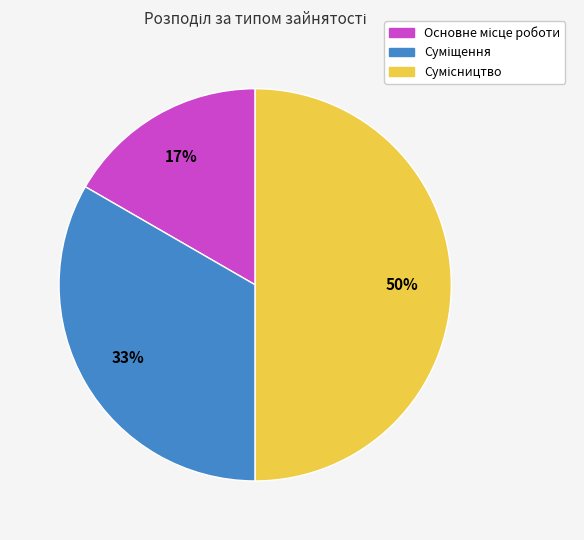

To the nearest percent, what is the difference between the largest and smallest slice percentages?

33%